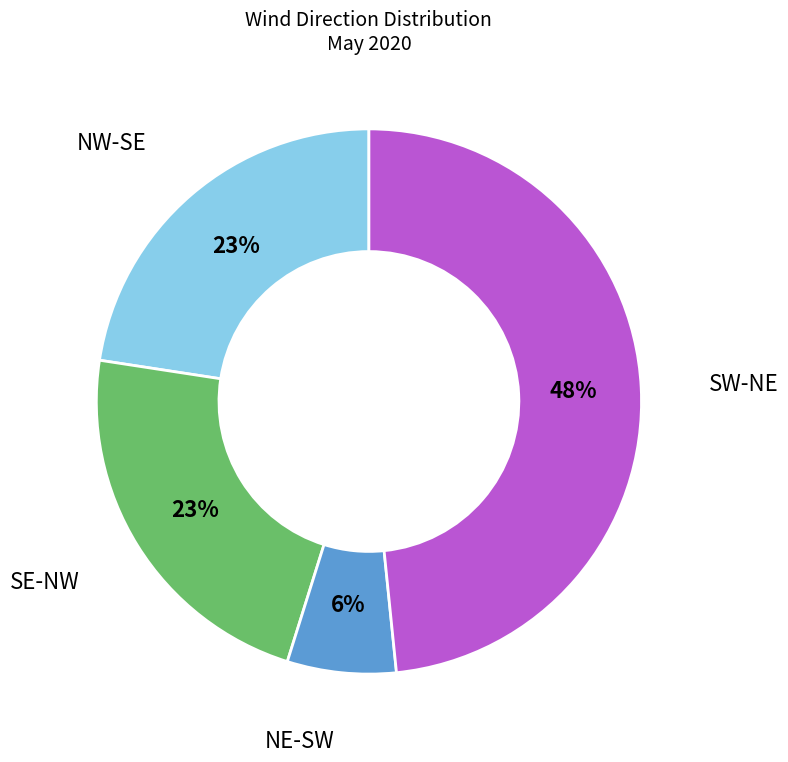

Count the number of slices in the pie.

4